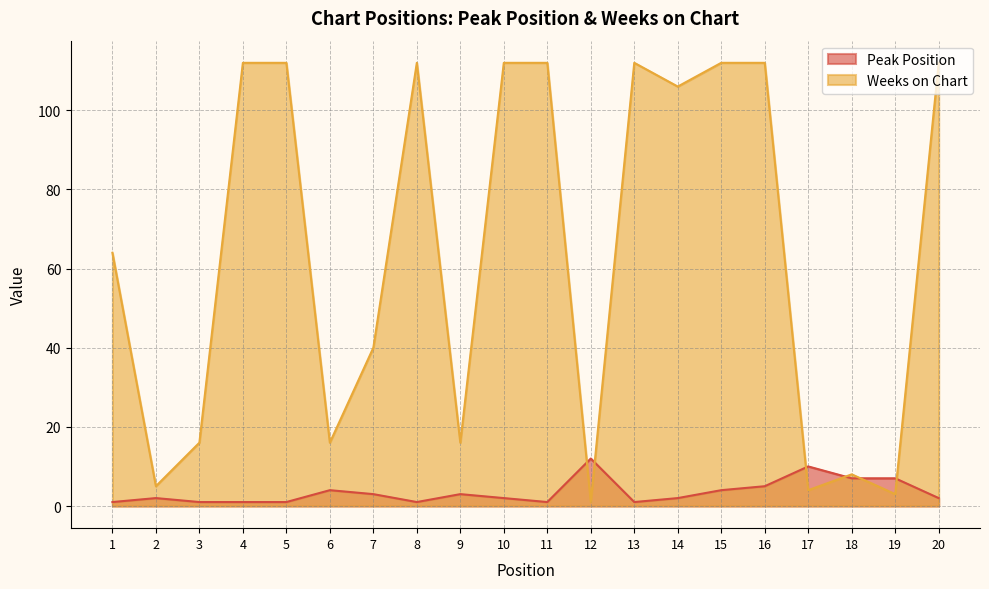

How many data points in Peak Position are less than 2?

7